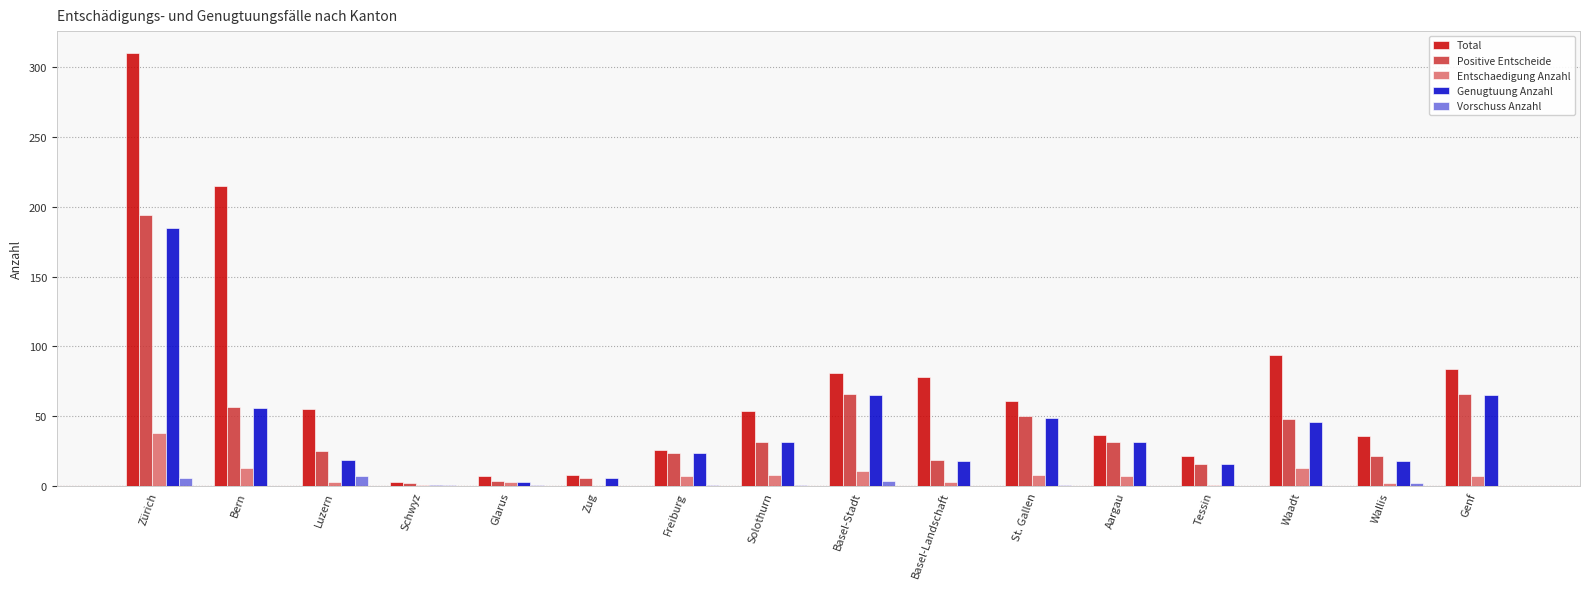

Which series has the largest range (max minus min)?

Total